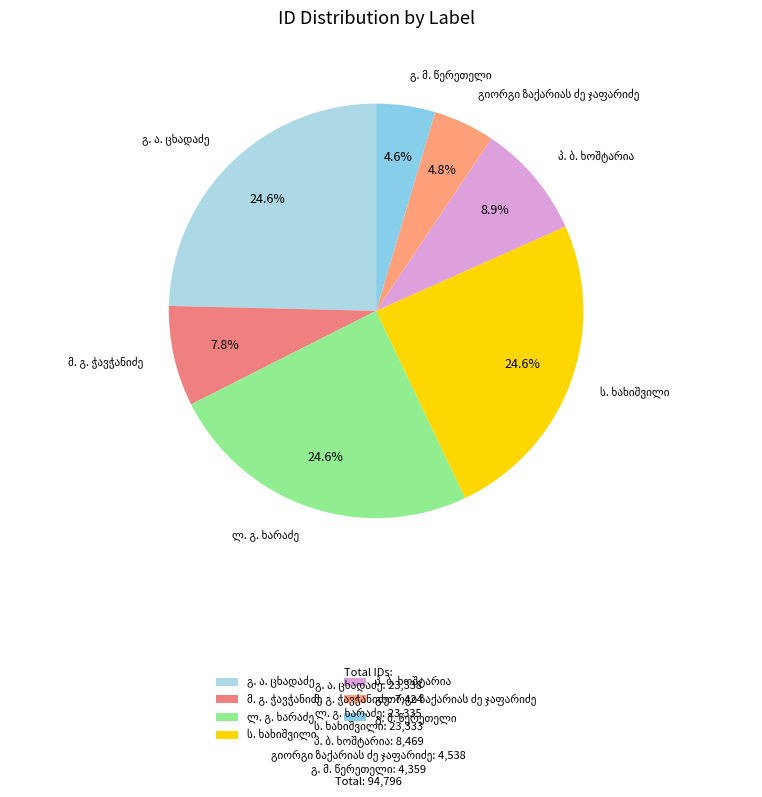

Is there a majority slice in this chart?

No